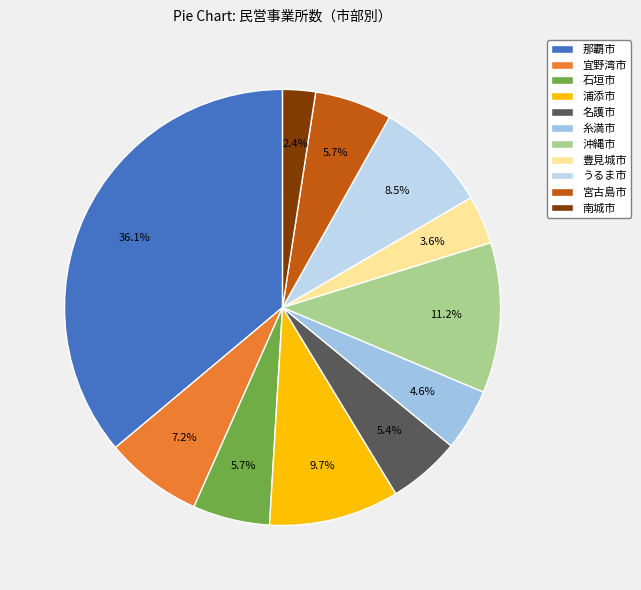

How many slices are in this pie chart?

11